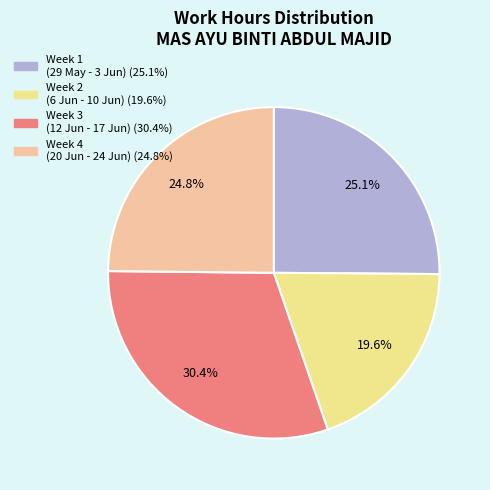

How many segments does this pie chart have?

4